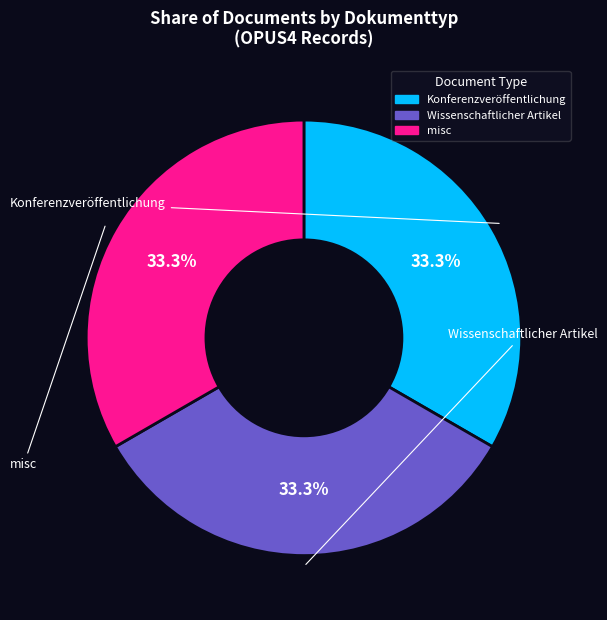

Is there a majority slice in this chart?

No